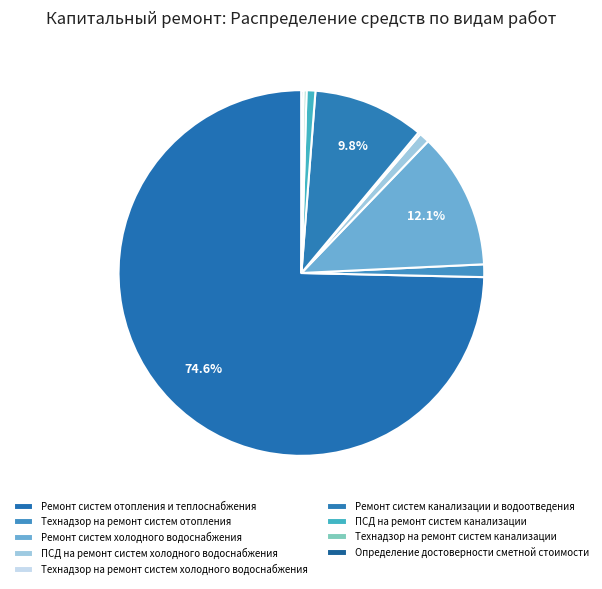

How many segments does this pie chart have?

9